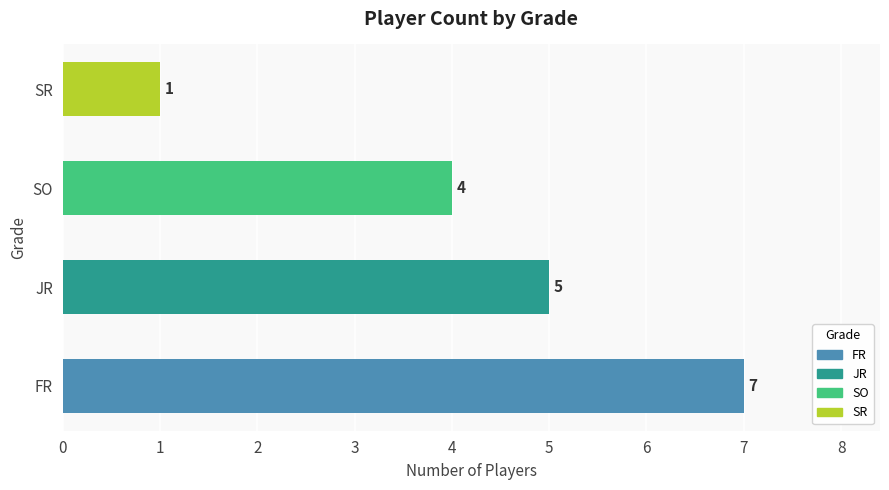

Which category has the lowest value across all series?

SR